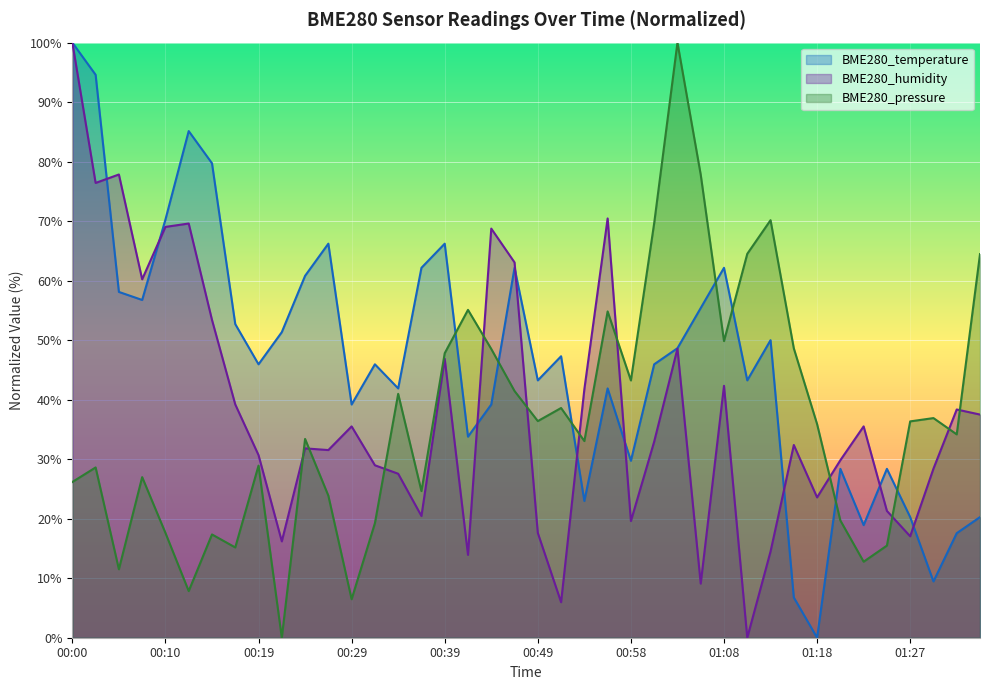

Rank the categories by BME280_pressure value from lowest to highest.

00:22, 00:29, 00:12, 00:05, 01:23, 00:17, 01:25, 00:15, 00:10, 00:32, 01:20, 00:27, 00:36, 00:00, 00:07, 00:02, 00:19, 00:53, 00:24, 01:32, 01:18, 01:27, 00:49, 01:30, 00:51, 00:34, 00:46, 00:58, 00:39, 00:44, 01:15, 01:08, 00:56, 00:41, 01:35, 01:10, 01:01, 01:13, 01:06, 01:03